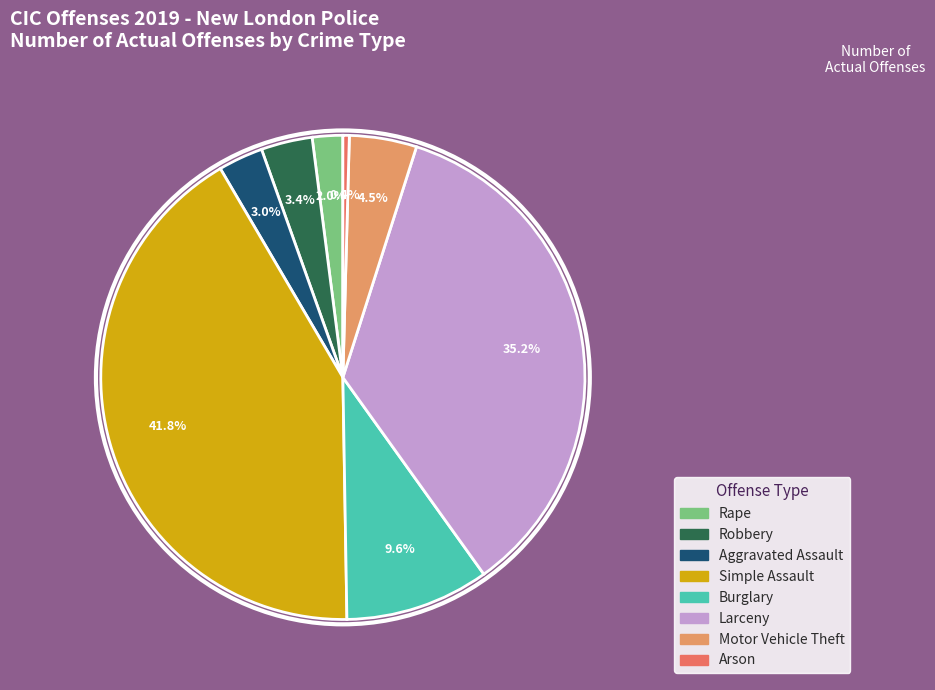

What is the smallest slice in the pie chart?

Arson